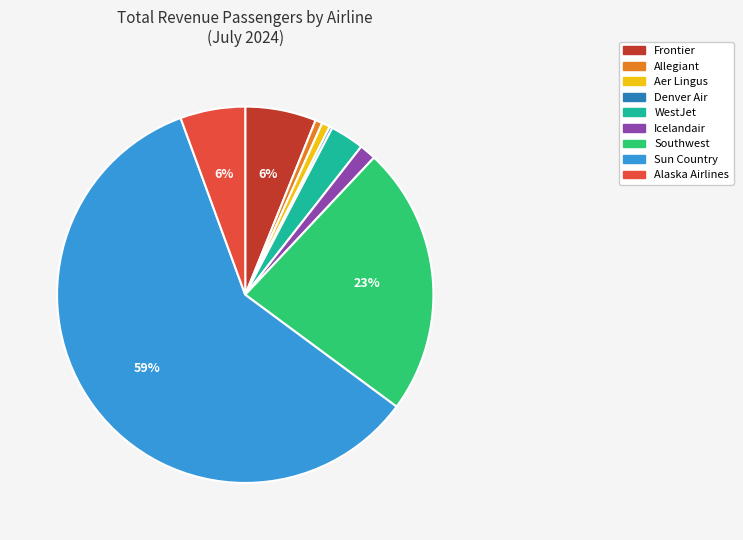

Is Alaska Airlines the majority of the pie?

No